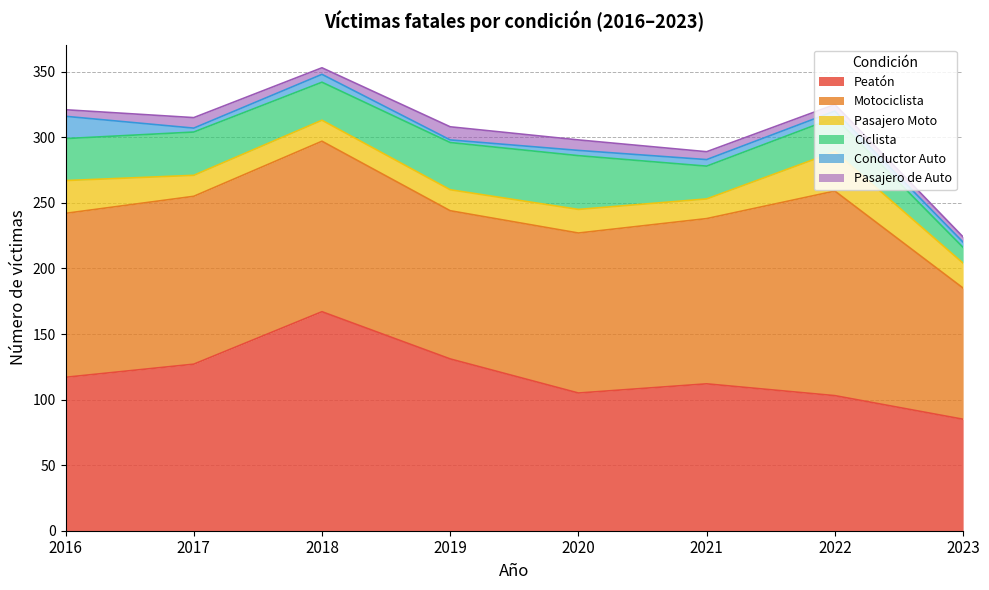

True or false: Pasajero Moto and Ciclista cross at least once.

True